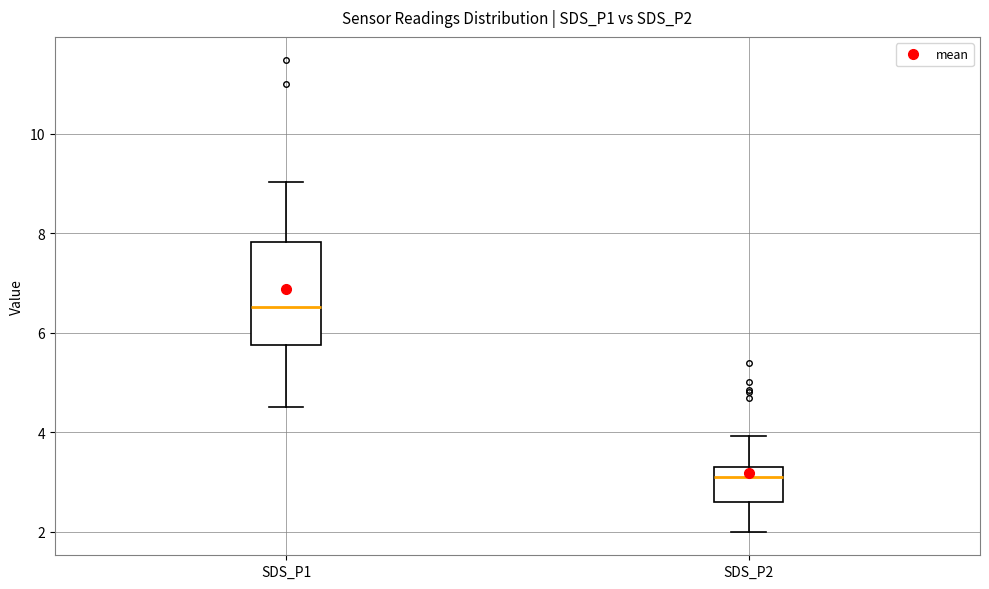

Which box is the tallest, from its lower edge to its upper edge?

SDS_P1